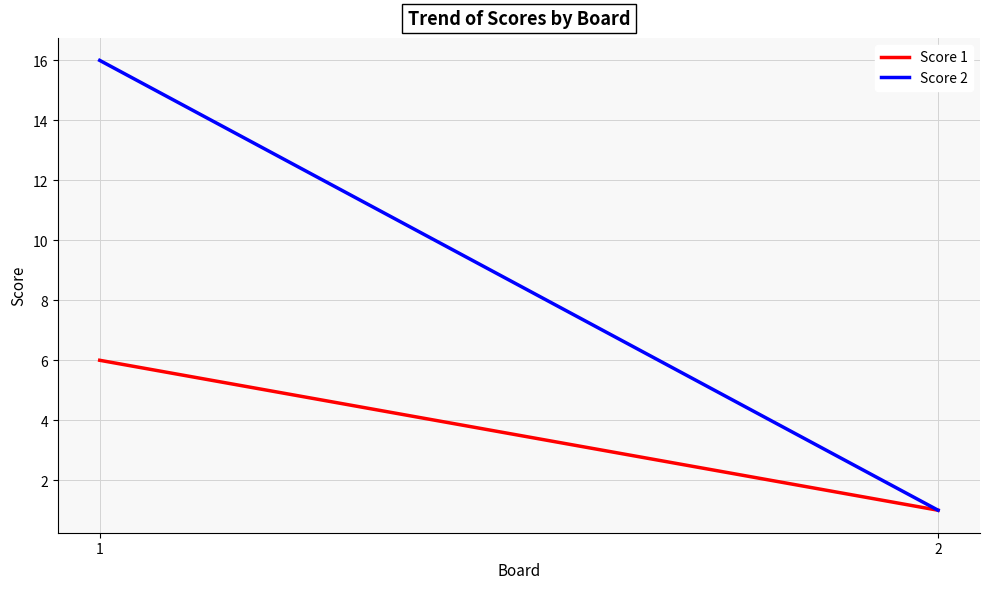

What is the minimum value shown in the chart?

1